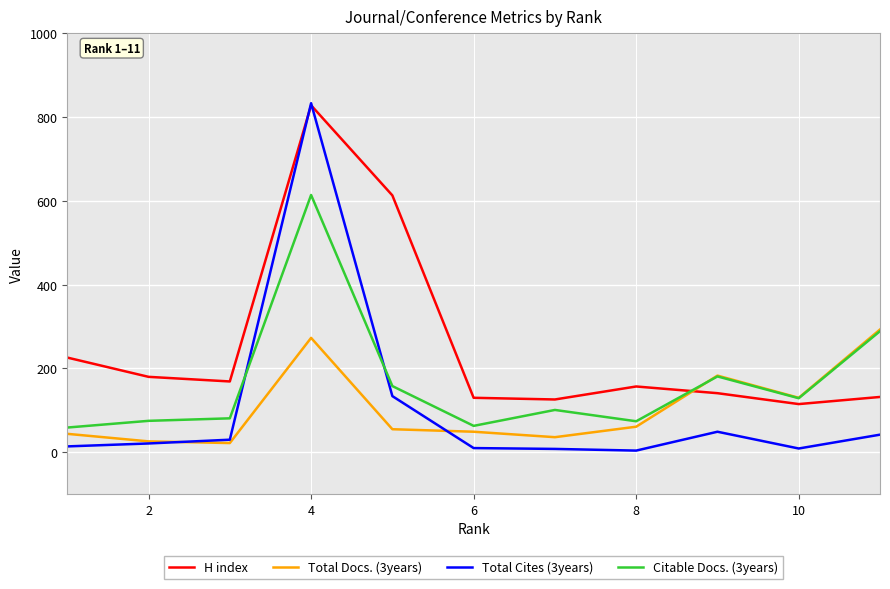

Is this an area chart (filled region under the line)?

No